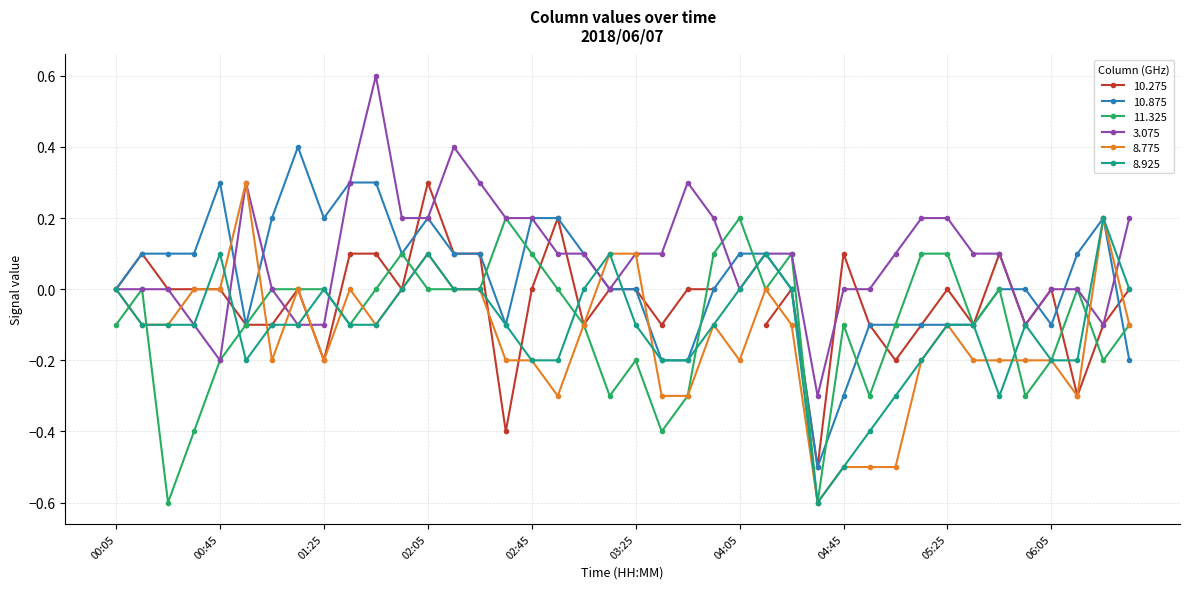

The 8.775 series shows -0.4 at 02:25. True or false?

False